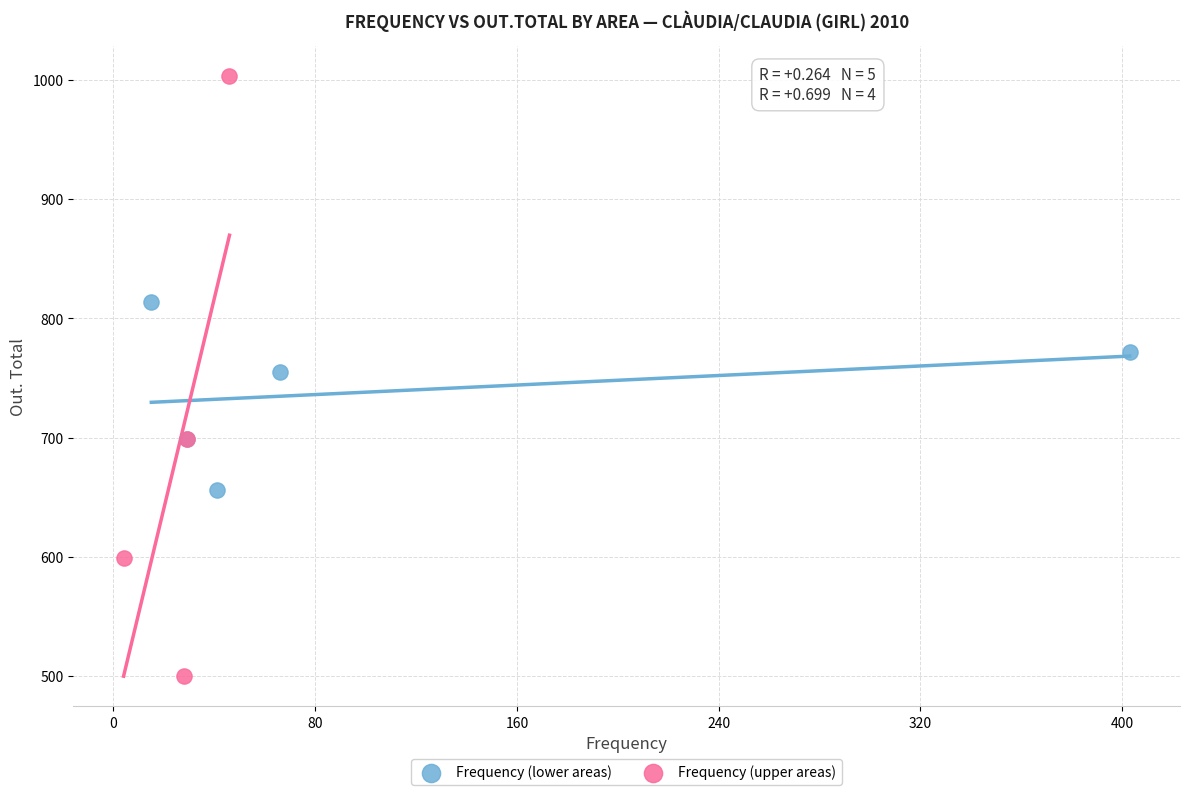

Which series contains the lowest Y value?

Frequency (upper areas)